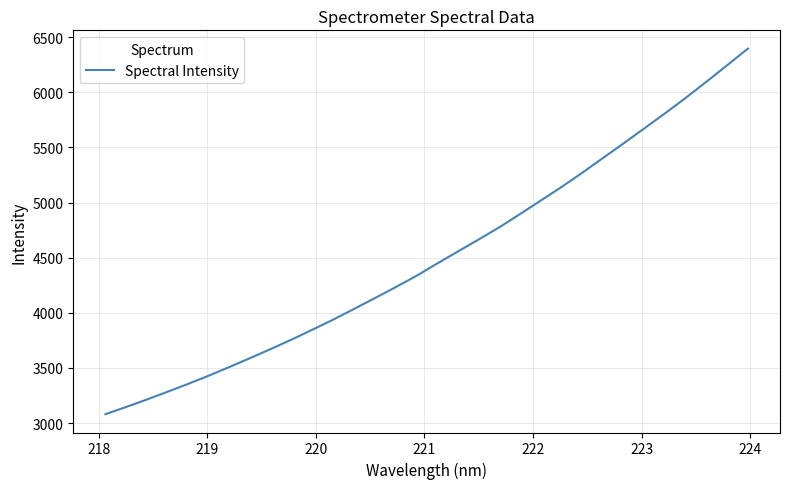

What is the maximum value shown in the chart?

6396.7